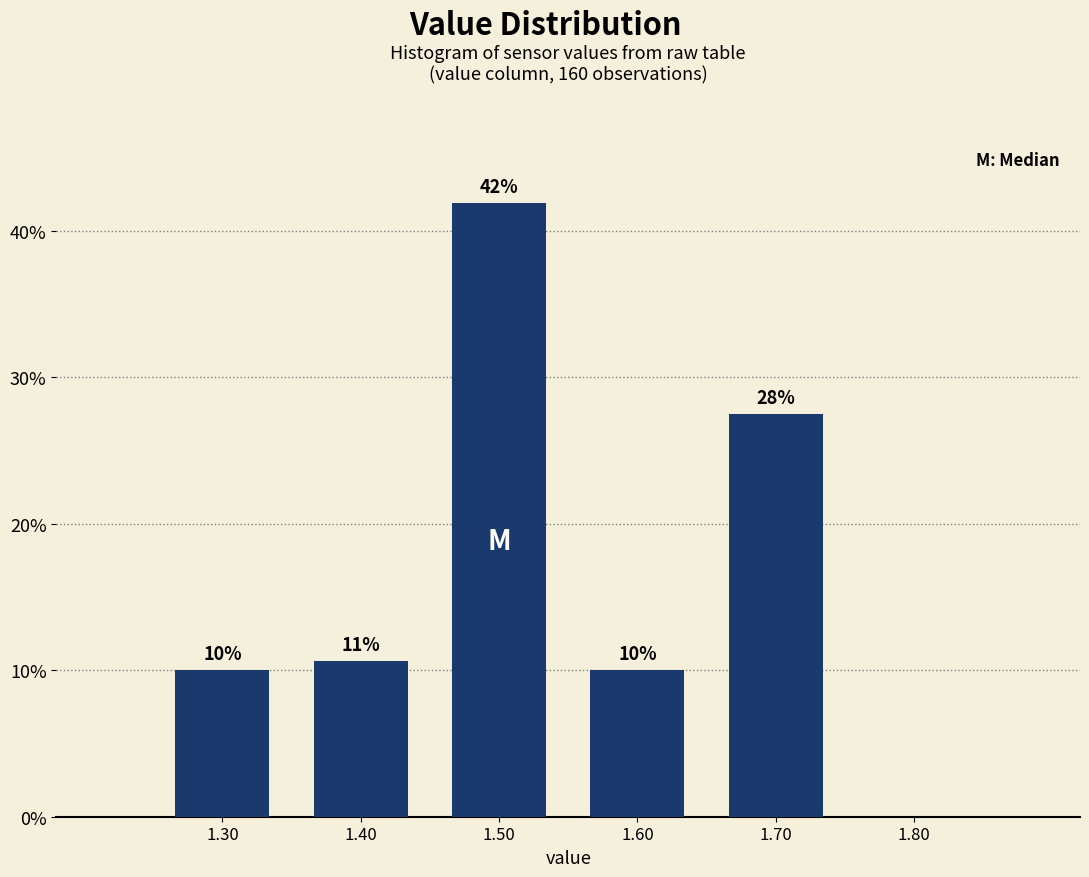

Over which range of the x-axis is the bar tallest?

1.45 to 1.55